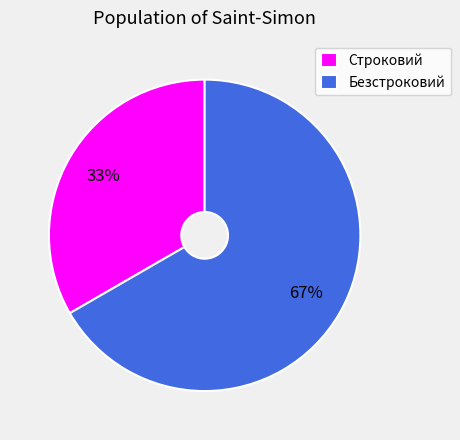

To the nearest percent, what is the combined percentage of Строковий and Безстроковий?

100%